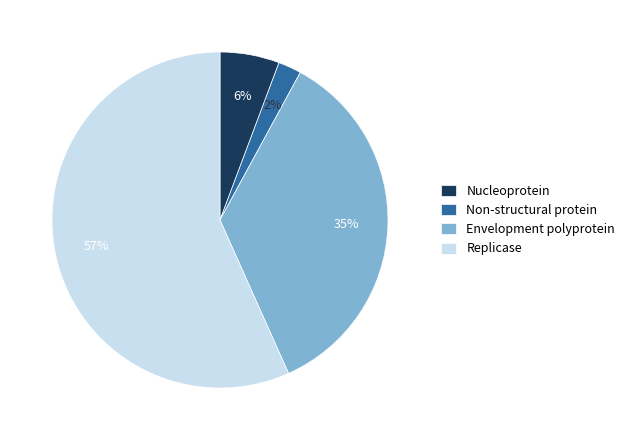

Count the number of slices in the pie.

4